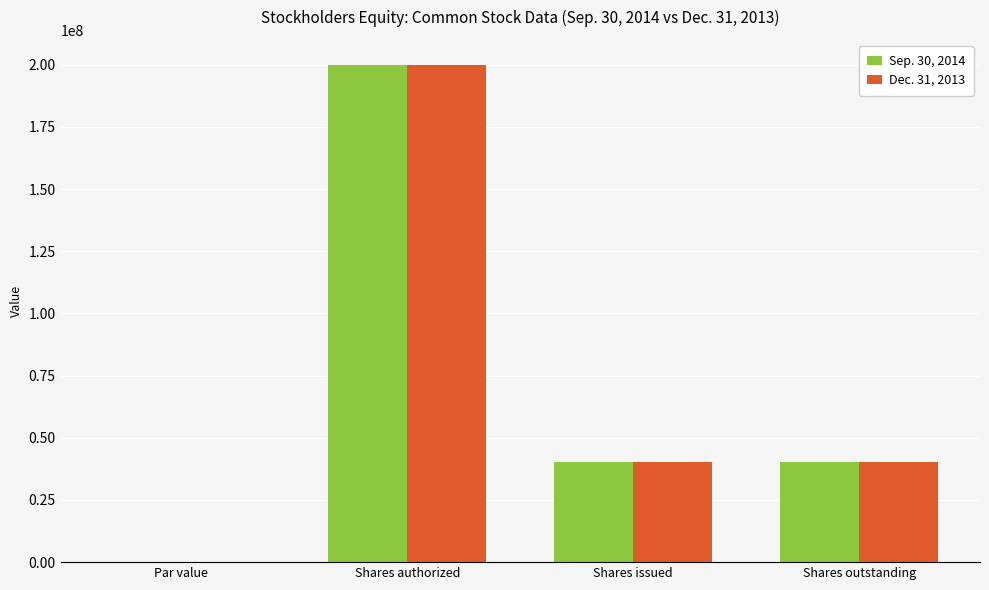

What are all the series names shown in the legend?

Sep. 30, 2014, Dec. 31, 2013